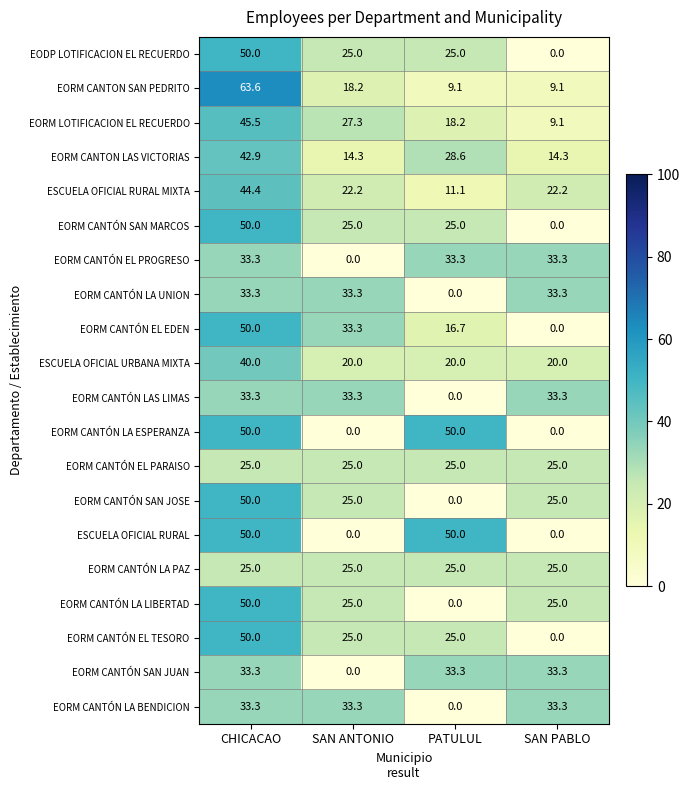

Which series has the widest spread of values?

EORM CANTON SAN PEDRITO